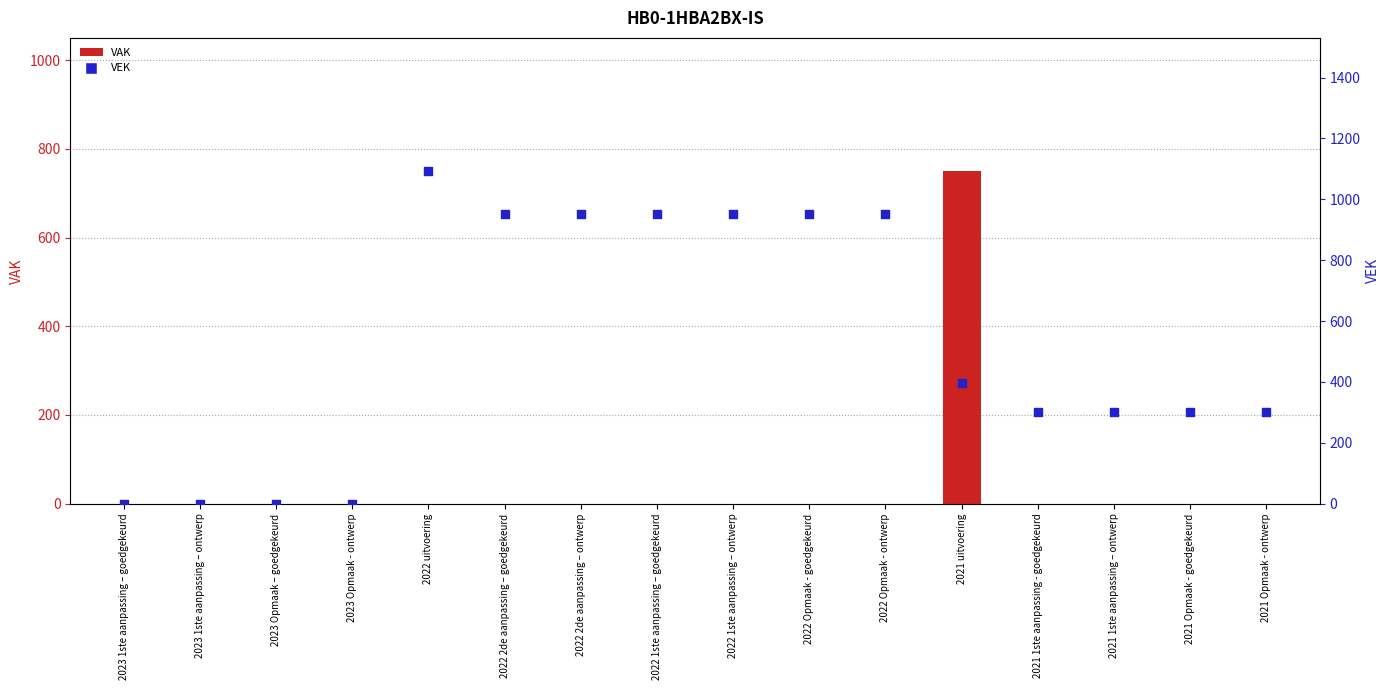

What are all the series names shown in the legend?

VAK, VEK